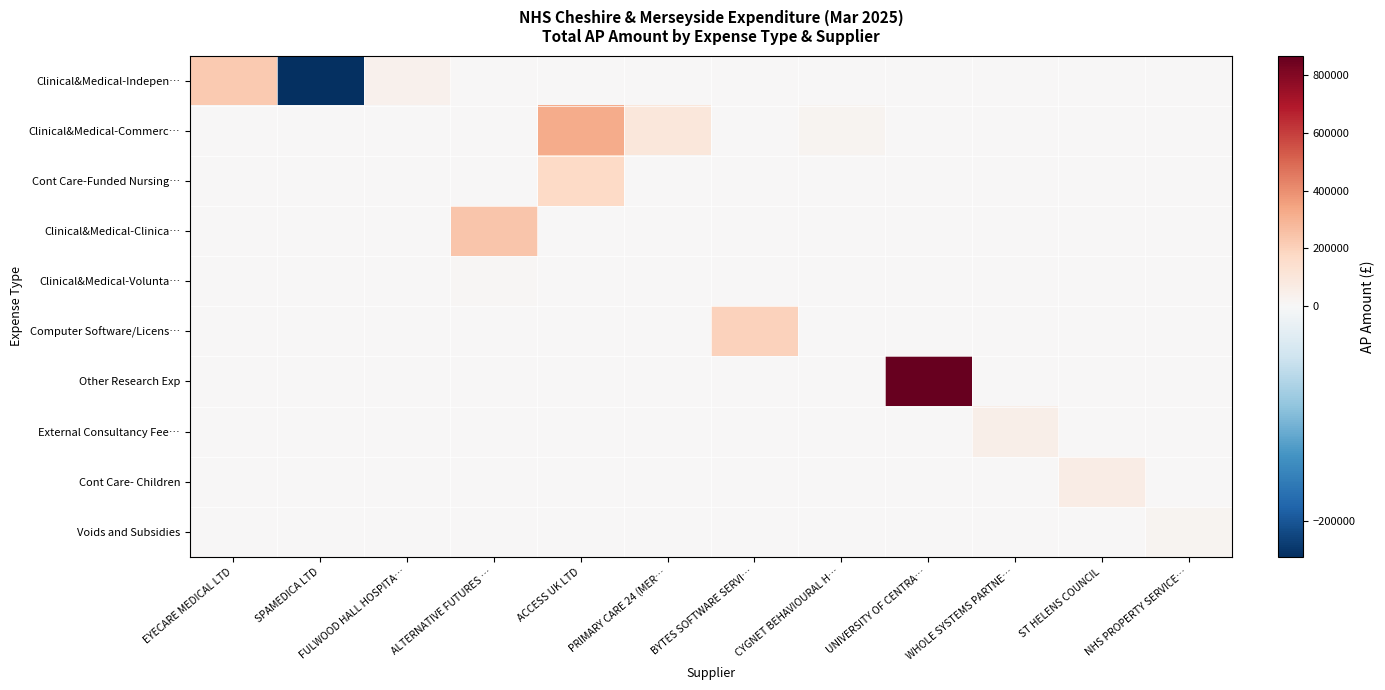

Reading left to right, what are all the values shown in this chart?

Clinical&Medical-Indepen…: EYECARE MEDICAL LTD=227895.9	SPAMEDICA LTD=-233734.8	FULWOOD HALL HOSPITA…=34856.5	ALTERNATIVE FUTURES …=0.0	ACCESS UK LTD=0.0	PRIMARY CARE 24 (MER…=0.0	BYTES SOFTWARE SERVI…=0.0	CYGNET BEHAVIOURAL H…=0.0	UNIVERSITY OF CENTRA…=0.0	WHOLE SYSTEMS PARTNE…=0.0	ST HELENS COUNCIL=0.0	NHS PROPERTY SERVICE…=0.0
Clinical&Medical-Commerc…: EYECARE MEDICAL LTD=0.0	SPAMEDICA LTD=0.0	FULWOOD HALL HOSPITA…=0.0	ALTERNATIVE FUTURES …=0.0	ACCESS UK LTD=321472.3	PRIMARY CARE 24 (MER…=99388.4	BYTES SOFTWARE SERVI…=0.0	CYGNET BEHAVIOURAL H…=25678.8	UNIVERSITY OF CENTRA…=0.0	WHOLE SYSTEMS PARTNE…=0.0	ST HELENS COUNCIL=0.0	NHS PROPERTY SERVICE…=0.0
Cont Care-Funded Nursing…: EYECARE MEDICAL LTD=0.0	SPAMEDICA LTD=0.0	FULWOOD HALL HOSPITA…=0.0	ALTERNATIVE FUTURES …=0.0	ACCESS UK LTD=171262.0	PRIMARY CARE 24 (MER…=0.0	BYTES SOFTWARE SERVI…=0.0	CYGNET BEHAVIOURAL H…=0.0	UNIVERSITY OF CENTRA…=0.0	WHOLE SYSTEMS PARTNE…=0.0	ST HELENS COUNCIL=0.0	NHS PROPERTY SERVICE…=0.0
Clinical&Medical-Clinica…: EYECARE MEDICAL LTD=0.0	SPAMEDICA LTD=0.0	FULWOOD HALL HOSPITA…=0.0	ALTERNATIVE FUTURES …=237808.5	ACCESS UK LTD=0.0	PRIMARY CARE 24 (MER…=0.0	BYTES SOFTWARE SERVI…=0.0	CYGNET BEHAVIOURAL H…=0.0	UNIVERSITY OF CENTRA…=0.0	WHOLE SYSTEMS PARTNE…=0.0	ST HELENS COUNCIL=0.0	NHS PROPERTY SERVICE…=0.0
Clinical&Medical-Volunta…: EYECARE MEDICAL LTD=0.0	SPAMEDICA LTD=0.0	FULWOOD HALL HOSPITA…=0.0	ALTERNATIVE FUTURES …=10339.5	ACCESS UK LTD=0.0	PRIMARY CARE 24 (MER…=0.0	BYTES SOFTWARE SERVI…=0.0	CYGNET BEHAVIOURAL H…=0.0	UNIVERSITY OF CENTRA…=0.0	WHOLE SYSTEMS PARTNE…=0.0	ST HELENS COUNCIL=0.0	NHS PROPERTY SERVICE…=0.0
Computer Software/Licens…: EYECARE MEDICAL LTD=0.0	SPAMEDICA LTD=0.0	FULWOOD HALL HOSPITA…=0.0	ALTERNATIVE FUTURES …=0.0	ACCESS UK LTD=0.0	PRIMARY CARE 24 (MER…=0.0	BYTES SOFTWARE SERVI…=201345.1	CYGNET BEHAVIOURAL H…=0.0	UNIVERSITY OF CENTRA…=0.0	WHOLE SYSTEMS PARTNE…=0.0	ST HELENS COUNCIL=0.0	NHS PROPERTY SERVICE…=0.0
Other Research Exp: EYECARE MEDICAL LTD=0.0	SPAMEDICA LTD=0.0	FULWOOD HALL HOSPITA…=0.0	ALTERNATIVE FUTURES …=0.0	ACCESS UK LTD=0.0	PRIMARY CARE 24 (MER…=0.0	BYTES SOFTWARE SERVI…=0.0	CYGNET BEHAVIOURAL H…=0.0	UNIVERSITY OF CENTRA…=866292.0	WHOLE SYSTEMS PARTNE…=0.0	ST HELENS COUNCIL=0.0	NHS PROPERTY SERVICE…=0.0
External Consultancy Fee…: EYECARE MEDICAL LTD=0.0	SPAMEDICA LTD=0.0	FULWOOD HALL HOSPITA…=0.0	ALTERNATIVE FUTURES …=0.0	ACCESS UK LTD=0.0	PRIMARY CARE 24 (MER…=0.0	BYTES SOFTWARE SERVI…=0.0	CYGNET BEHAVIOURAL H…=0.0	UNIVERSITY OF CENTRA…=0.0	WHOLE SYSTEMS PARTNE…=49894.9	ST HELENS COUNCIL=0.0	NHS PROPERTY SERVICE…=0.0
Cont Care- Children: EYECARE MEDICAL LTD=0.0	SPAMEDICA LTD=0.0	FULWOOD HALL HOSPITA…=0.0	ALTERNATIVE FUTURES …=0.0	ACCESS UK LTD=0.0	PRIMARY CARE 24 (MER…=0.0	BYTES SOFTWARE SERVI…=0.0	CYGNET BEHAVIOURAL H…=0.0	UNIVERSITY OF CENTRA…=0.0	WHOLE SYSTEMS PARTNE…=0.0	ST HELENS COUNCIL=67170.1	NHS PROPERTY SERVICE…=0.0
Voids and Subsidies: EYECARE MEDICAL LTD=0.0	SPAMEDICA LTD=0.0	FULWOOD HALL HOSPITA…=0.0	ALTERNATIVE FUTURES …=0.0	ACCESS UK LTD=0.0	PRIMARY CARE 24 (MER…=0.0	BYTES SOFTWARE SERVI…=0.0	CYGNET BEHAVIOURAL H…=0.0	UNIVERSITY OF CENTRA…=0.0	WHOLE SYSTEMS PARTNE…=0.0	ST HELENS COUNCIL=0.0	NHS PROPERTY SERVICE…=26284.8